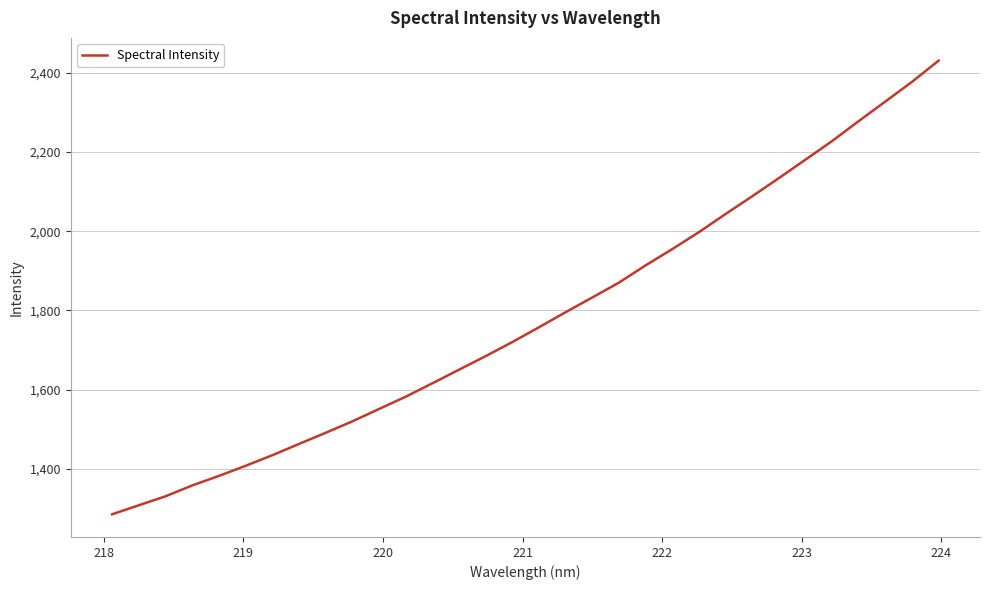

What is the smallest value displayed?

1285.2